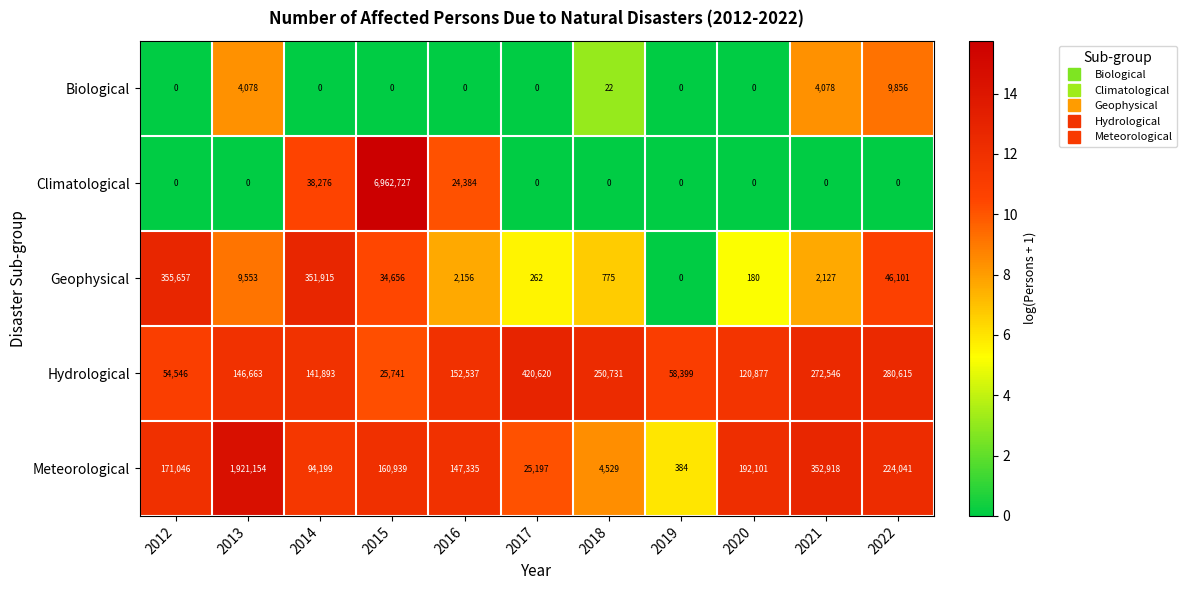

List the series in order of their peak value, highest first.

Climatological, Meteorological, Hydrological, Geophysical, Biological